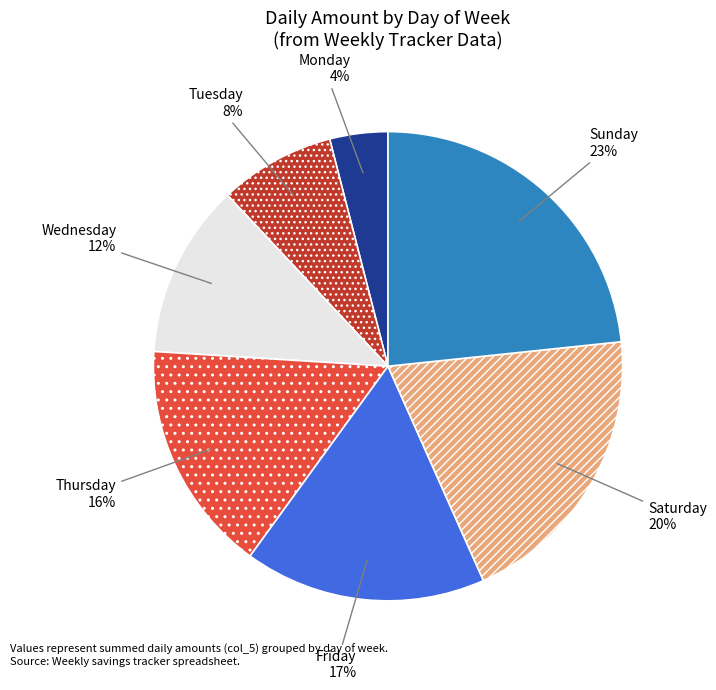

Is there any slice that represents more than half of the pie?

No